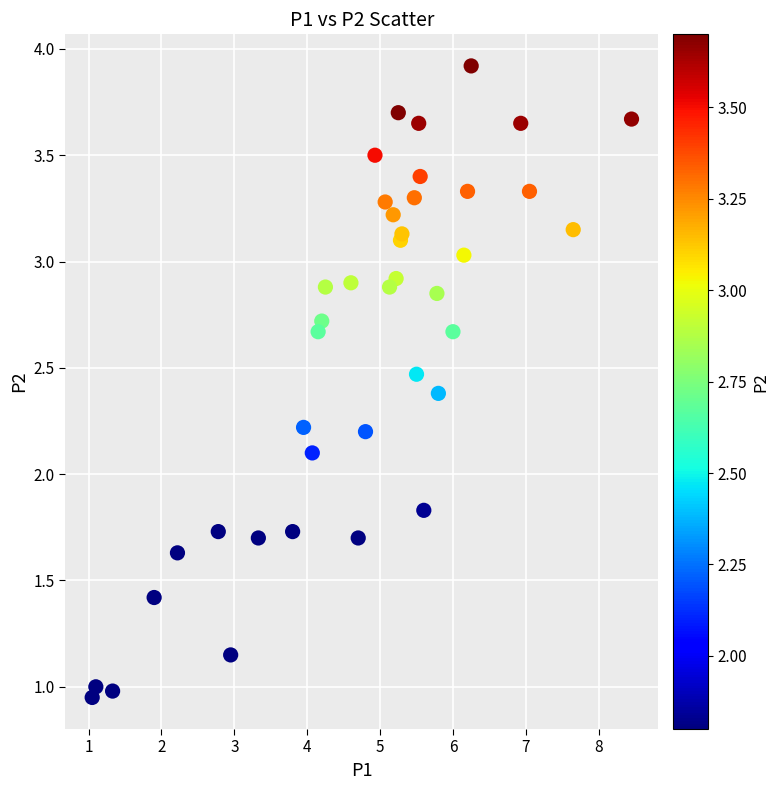

What Y value in the scatter plot is closest to 2?

2.1